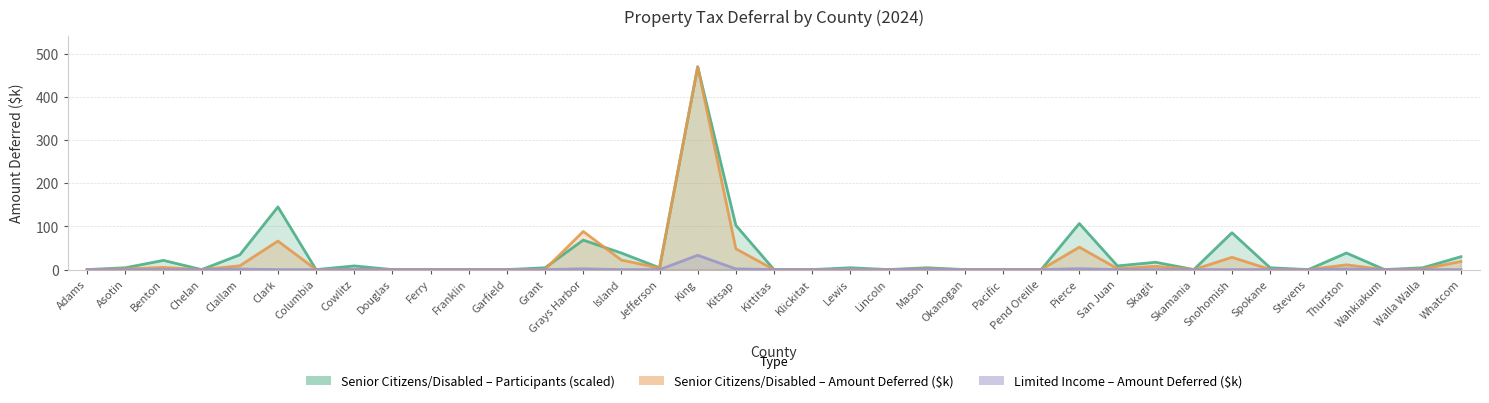

At Benton, list the series in order from largest to smallest.

Senior Citizens/Disabled – Participants (scaled), Senior Citizens/Disabled – Amount Deferred ($k), Limited Income – Amount Deferred ($k)